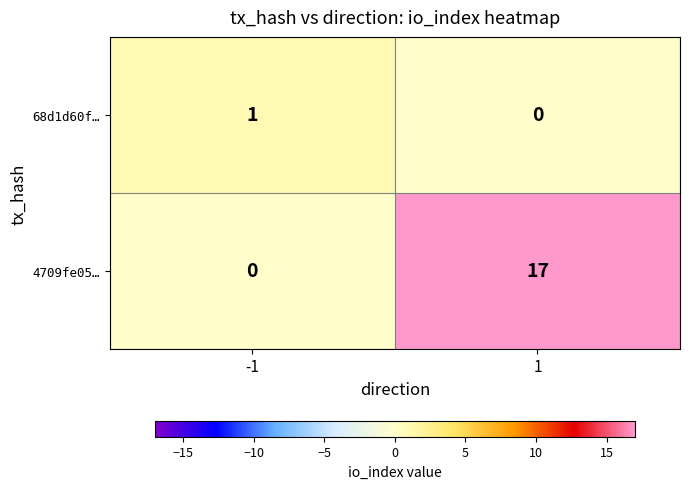

What is the maximum value shown in the chart?

17